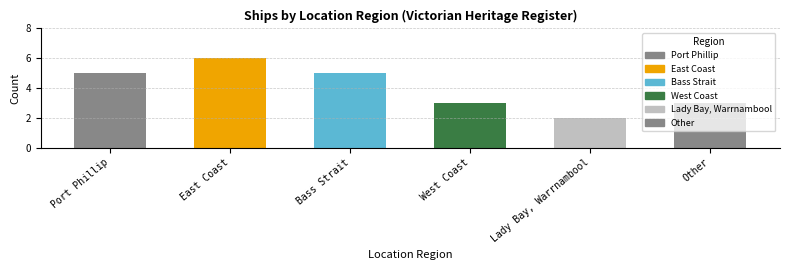

How many bars are there in total?

6